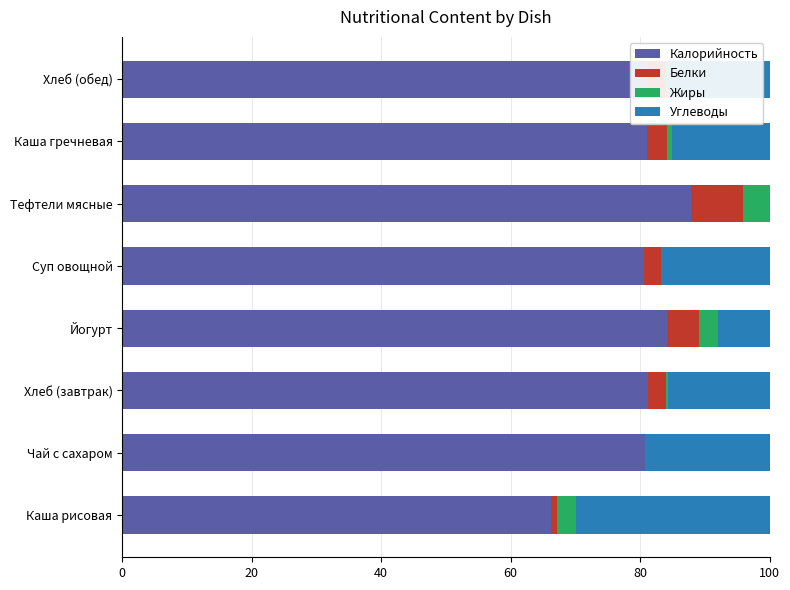

The Калорийность series shows 22.0 at Суп овощной. True or false?

False